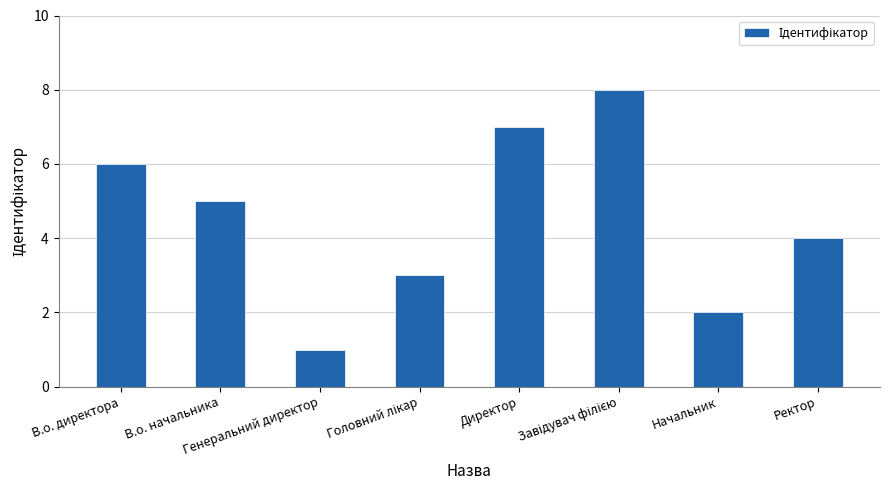

The chart shows a value of 2 at Ректор. True or false?

False